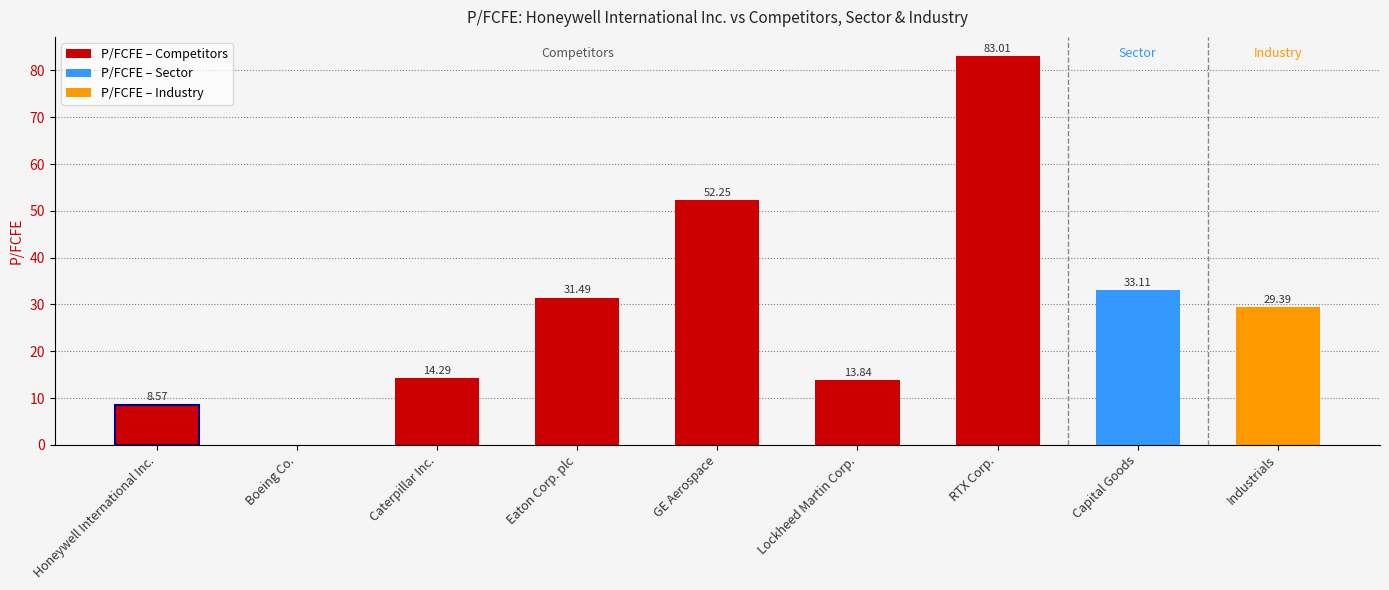

Where is the data nearest to the value 41?

Capital Goods